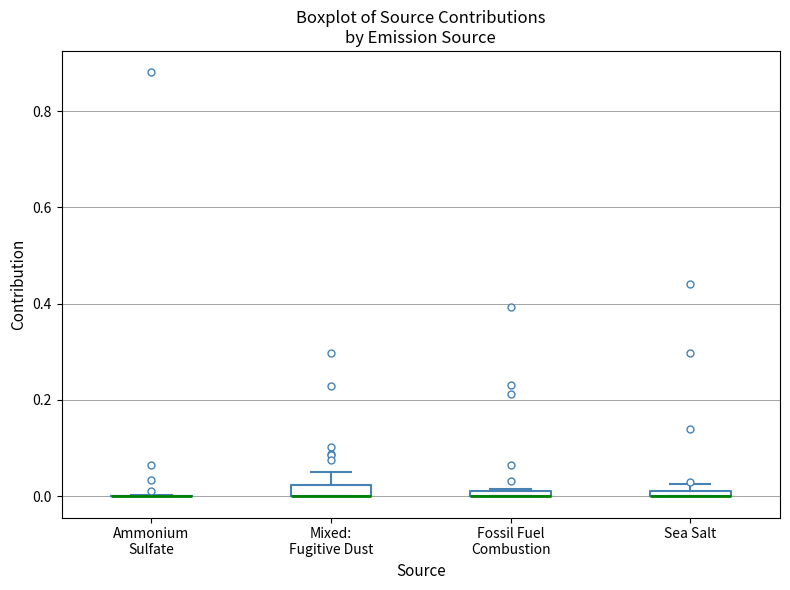

Where is the lower edge of the box for Fossil Fuel Combustion on the y-axis? The values are not printed on the chart, so give them approximately, as read against the axis.

0.00